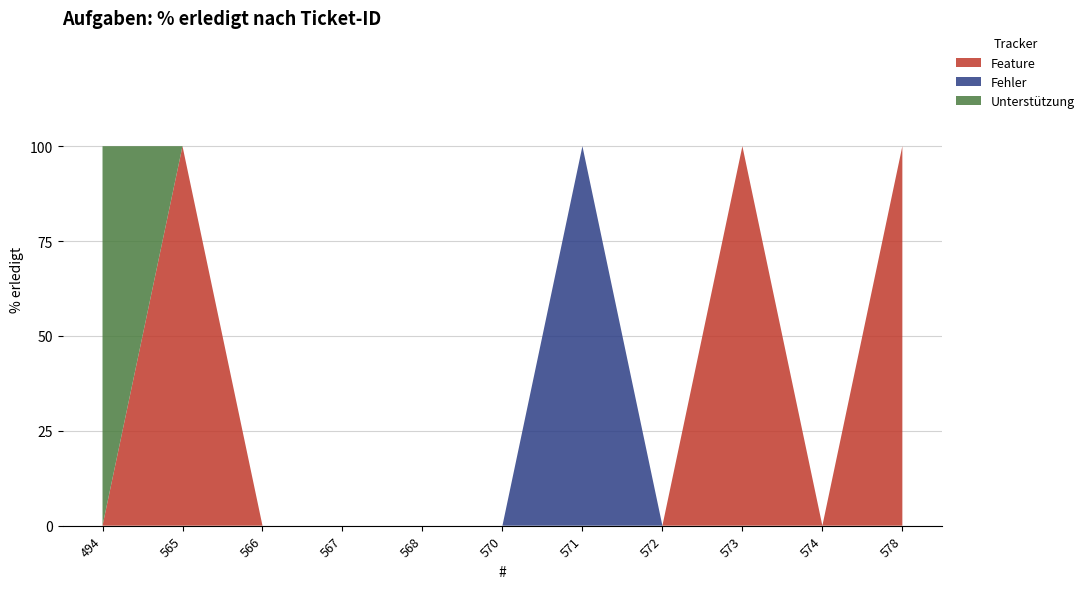

What is the total value across all series at 571?

100